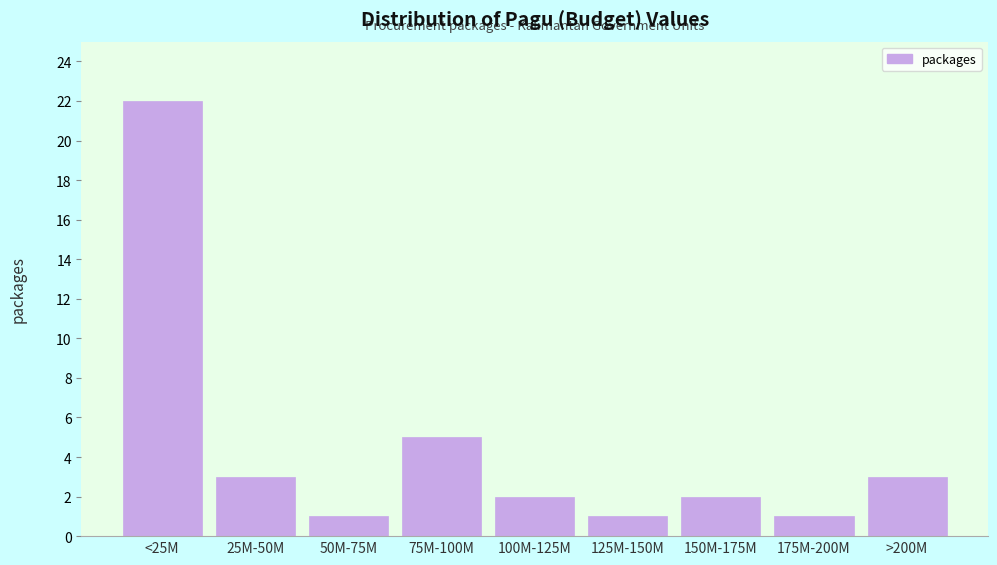

Reading left to right, transcribe all the data shown in this chart.

22	3	1	5	2	1	2	1	3